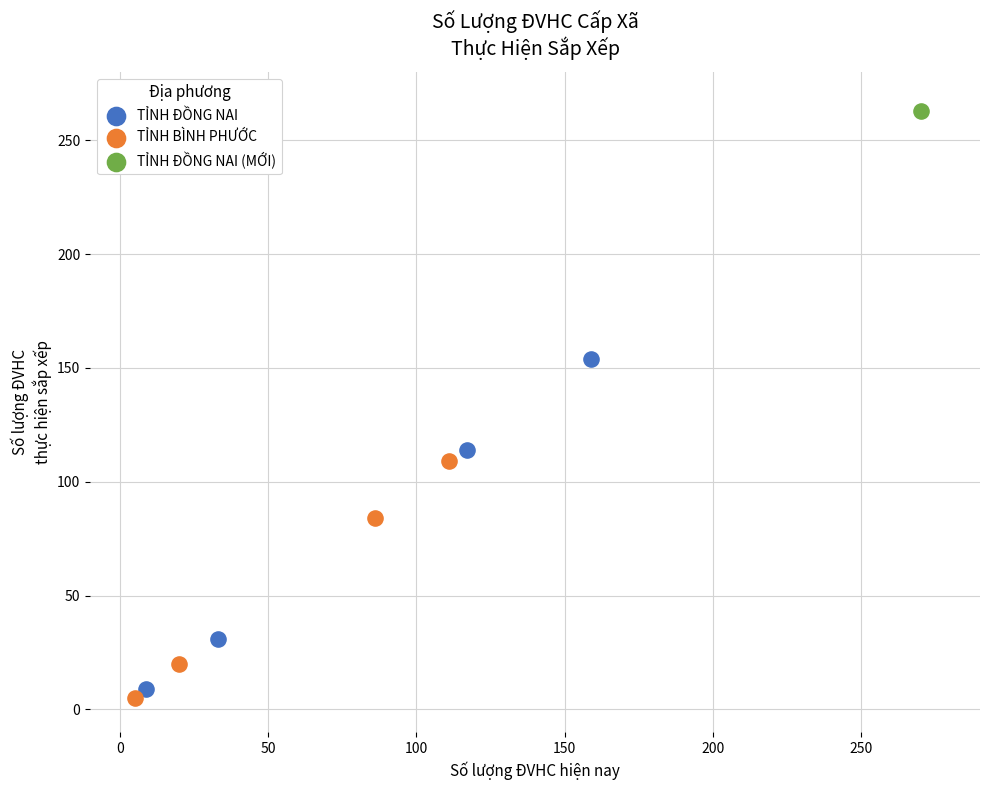

Which series contains the highest Y value?

TỈNH ĐỒNG NAI (MỚI)